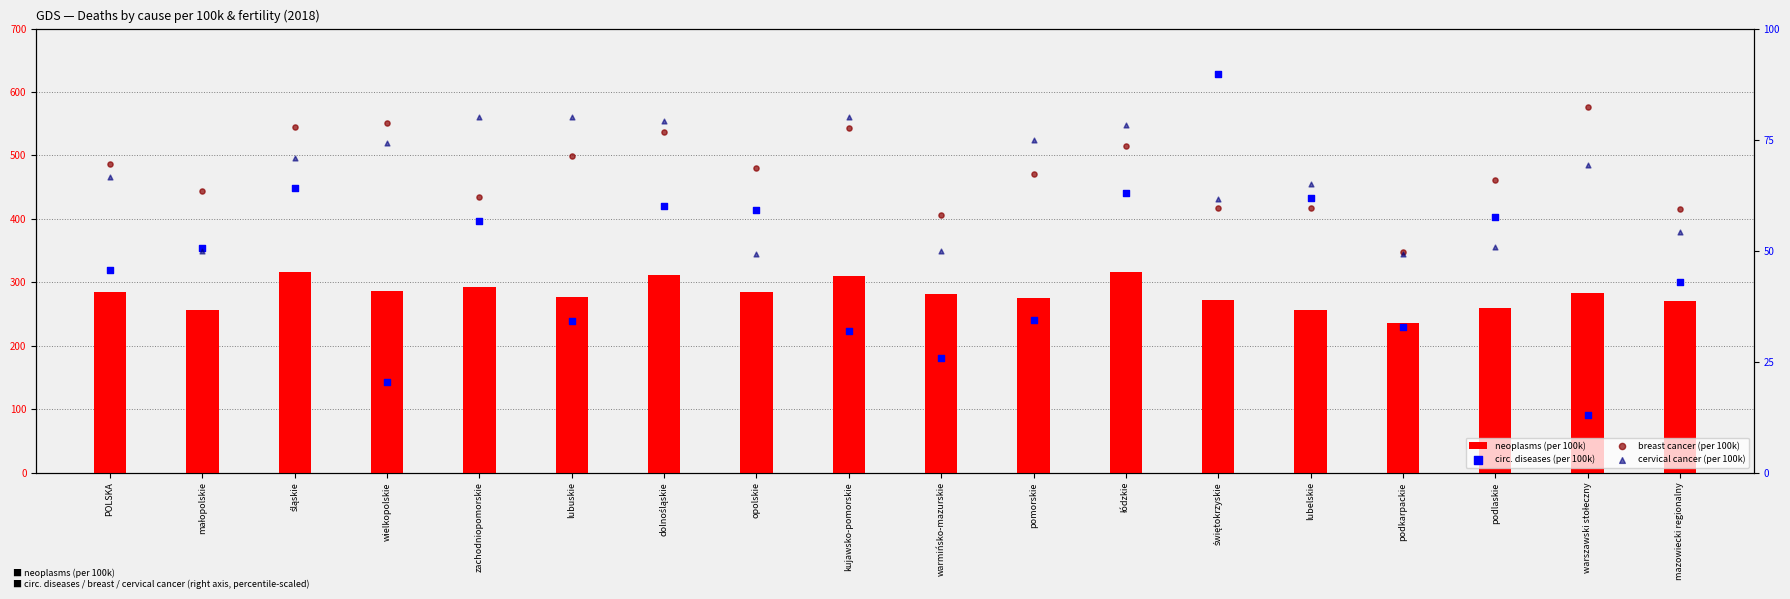

What are all the series names shown in the legend?

neoplasms (per 100k), circ. diseases (per 100k), breast cancer (per 100k), cervical cancer (per 100k)